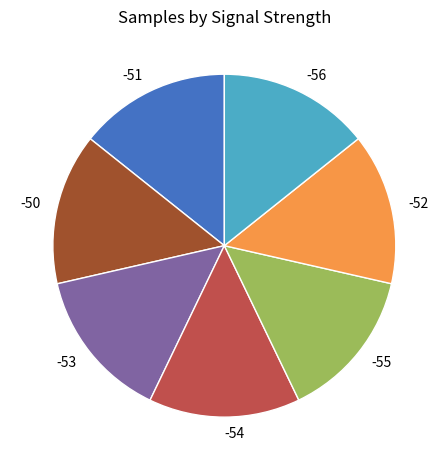

The -53 slice represents 14% of the pie. True or false?

True